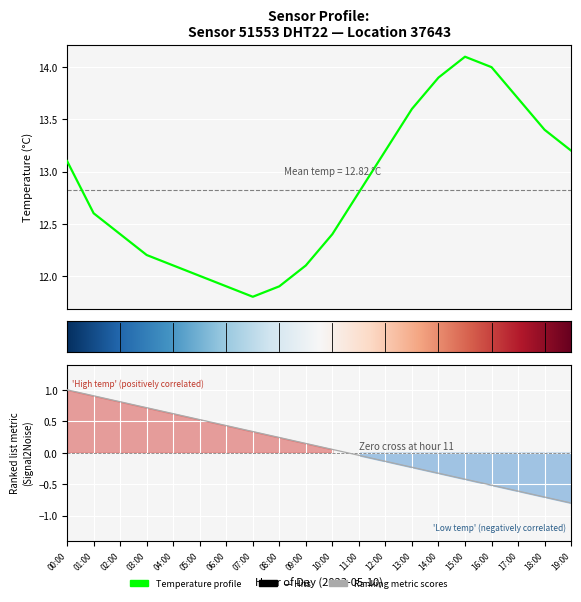

How many lines are shown in the chart?

1